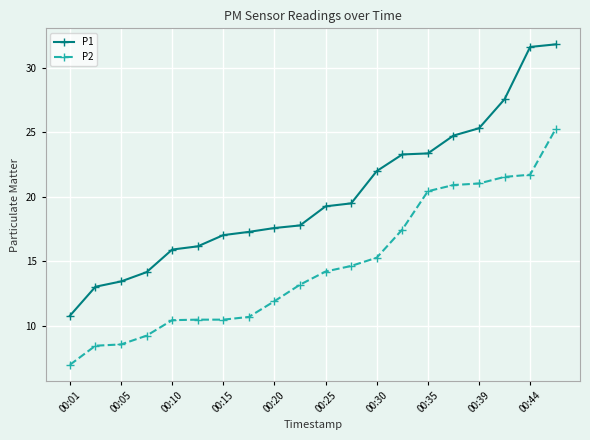

True or false: P2 and P1 intersect in this chart.

False